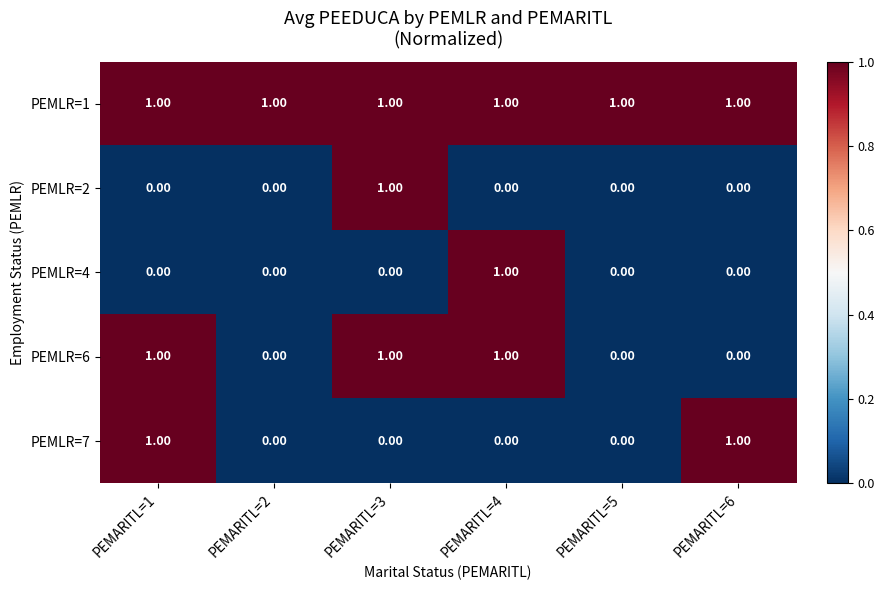

Which series has the largest total across all categories?

PEMLR=1